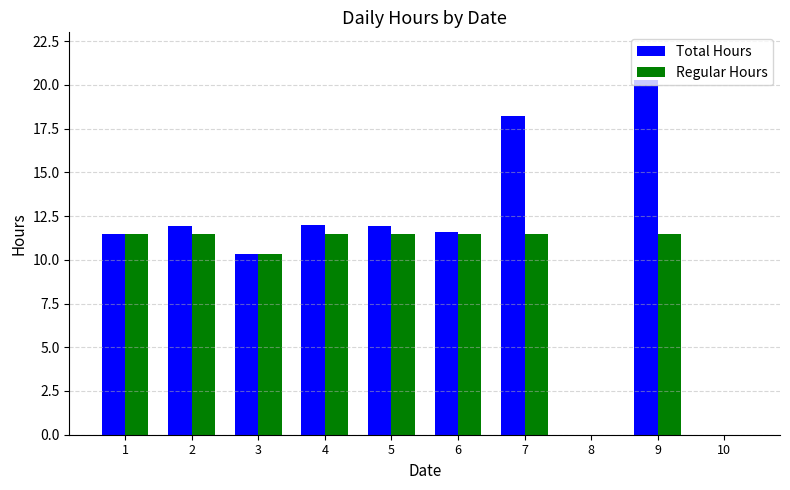

What is the sum of all Total Hours values?

107.8